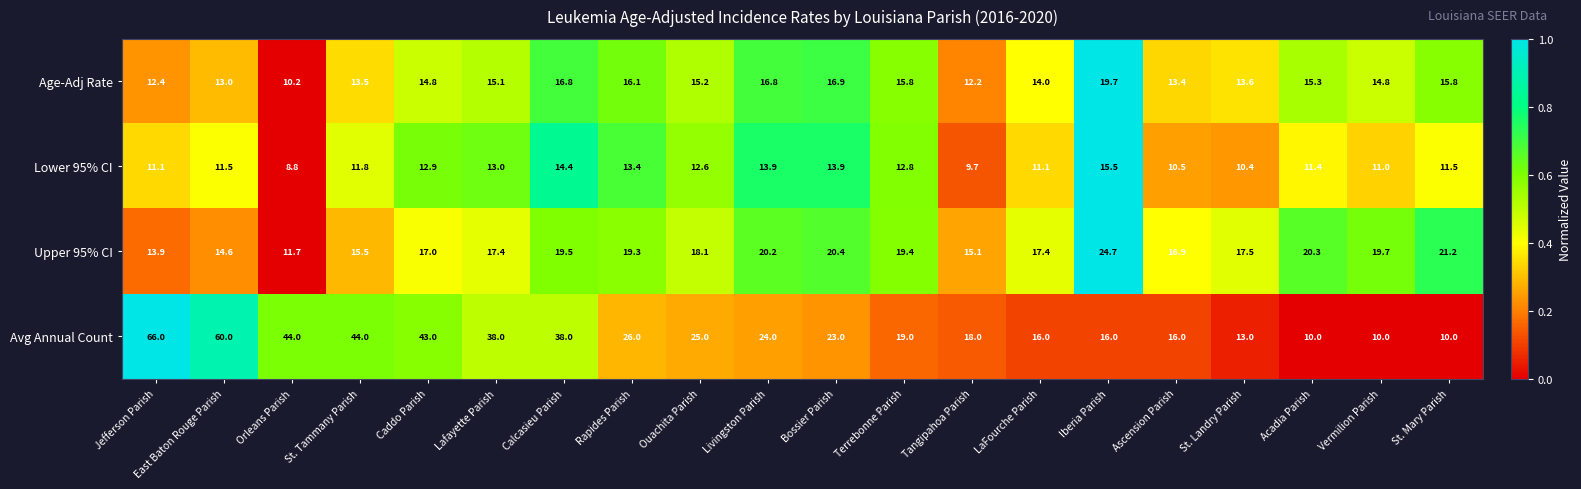

What is the total value across all series at St. Mary Parish?

58.5